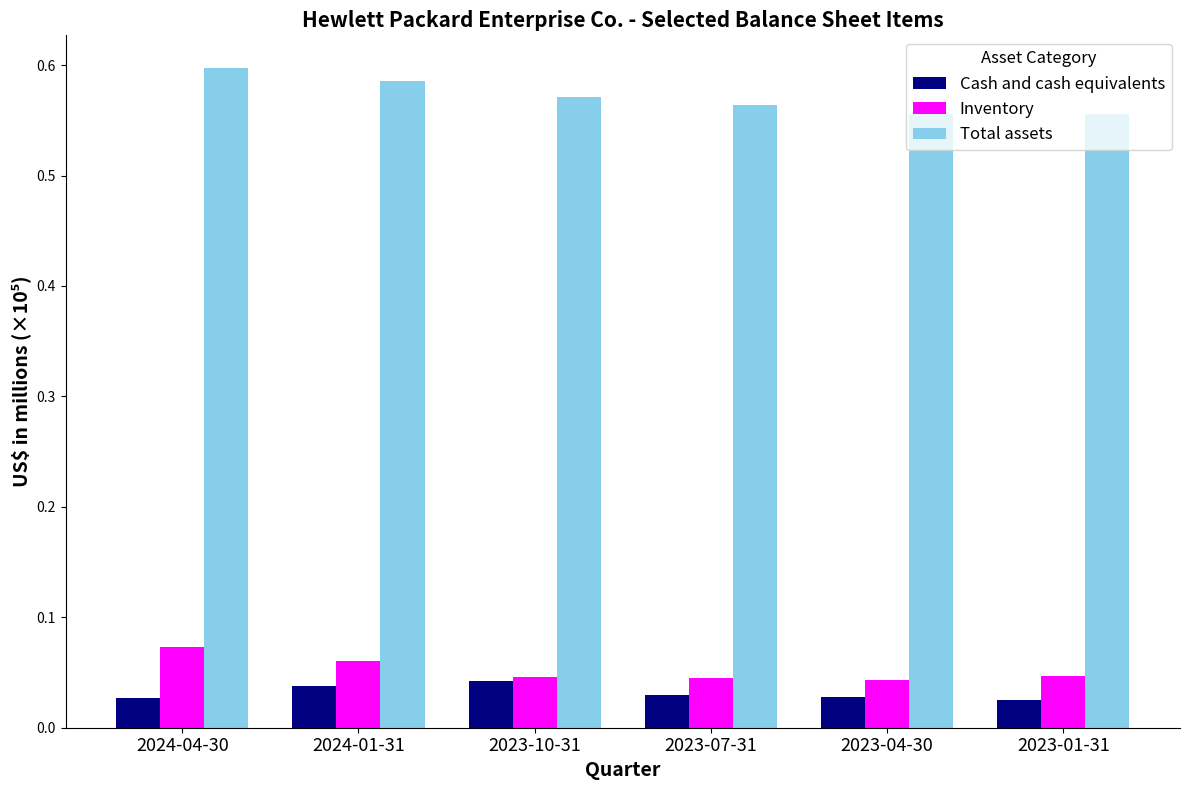

What is the sum of all Inventory values?

0.3